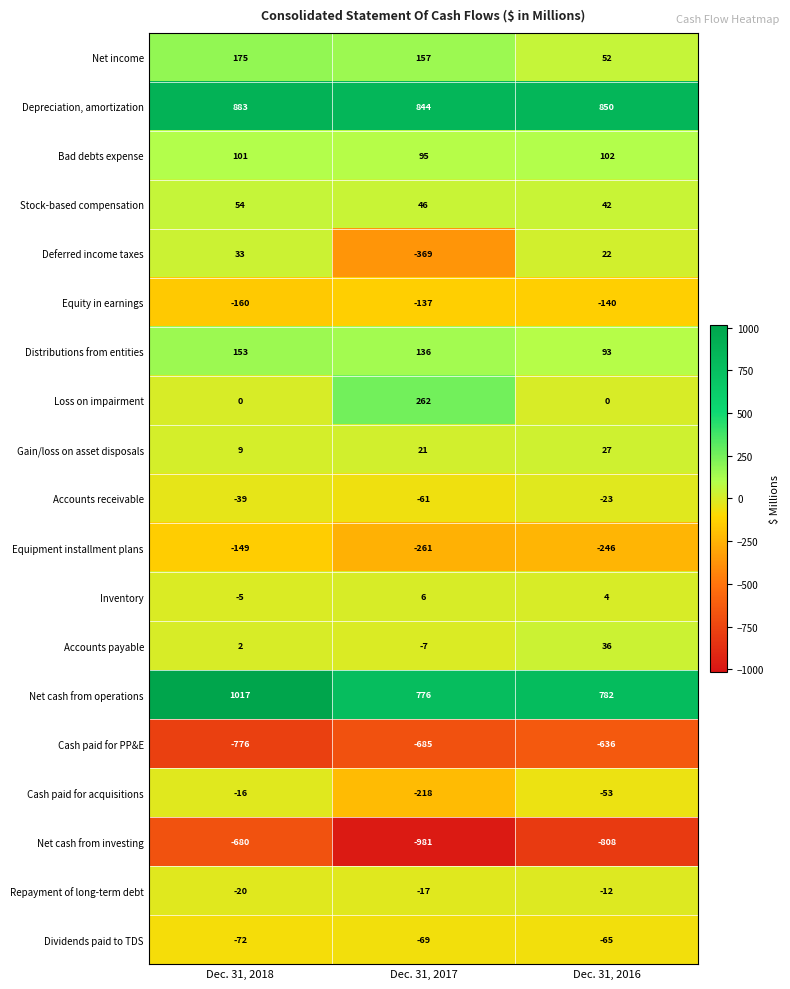

What is the spread (max minus min) of values at Dec. 31, 2016?

1658